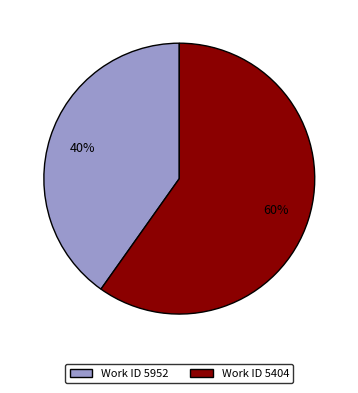

To the nearest percent, what is the average slice percentage?

50%